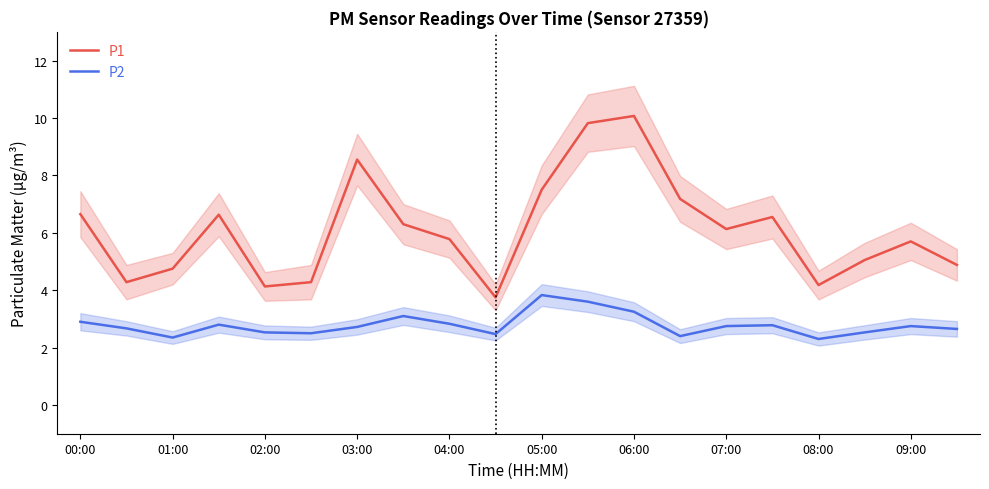

Count the number of data series in this chart.

2